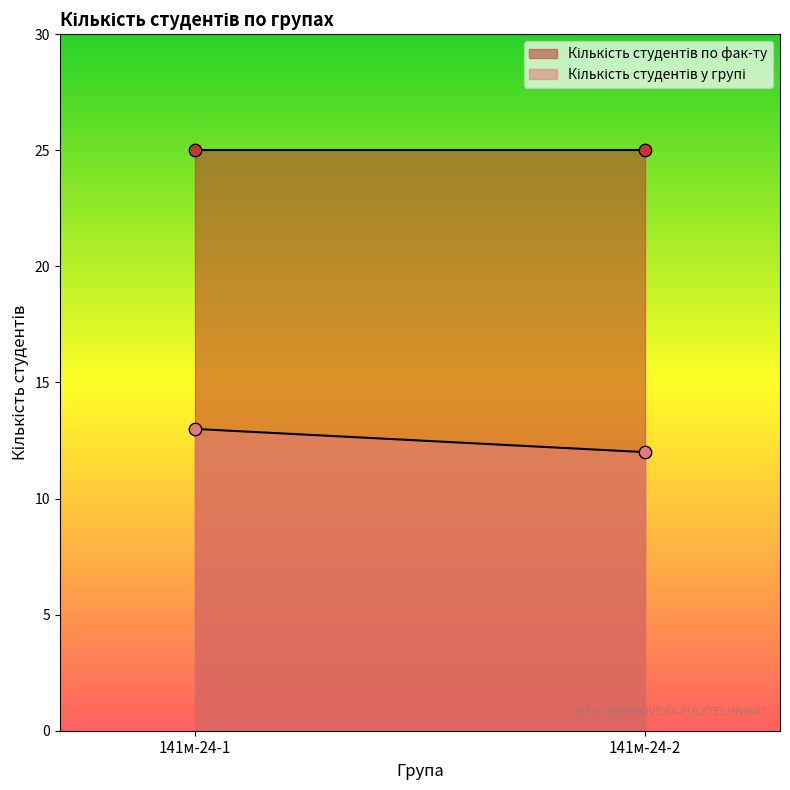

Which series has the widest spread of Y values?

Кількість студентів у групі